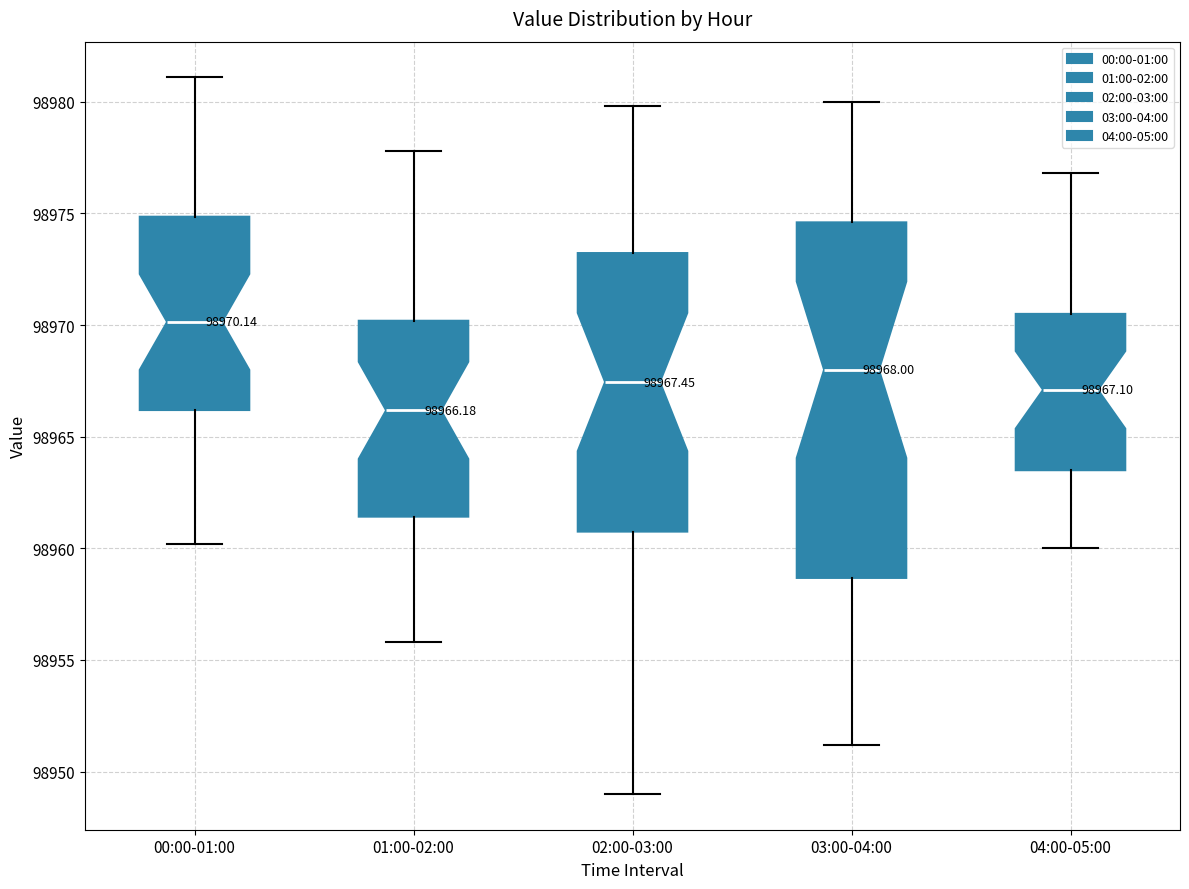

Which box has the highest median line?

00:00-01:00